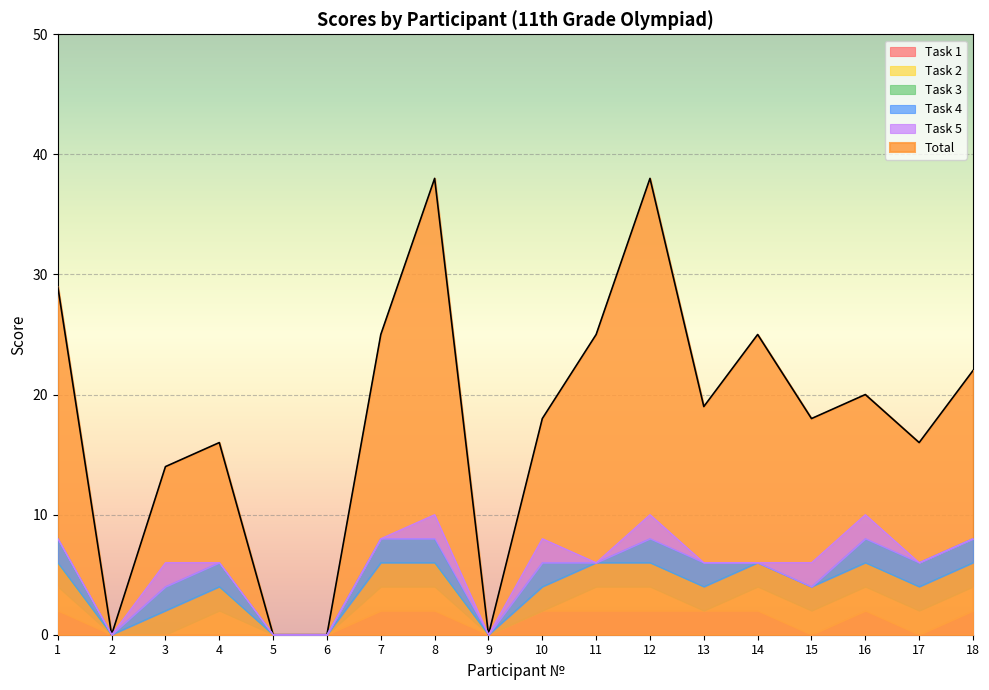

At 12, list the series in order from largest to smallest.

Total, Task 1, Task 2, Task 3, Task 4, Task 5